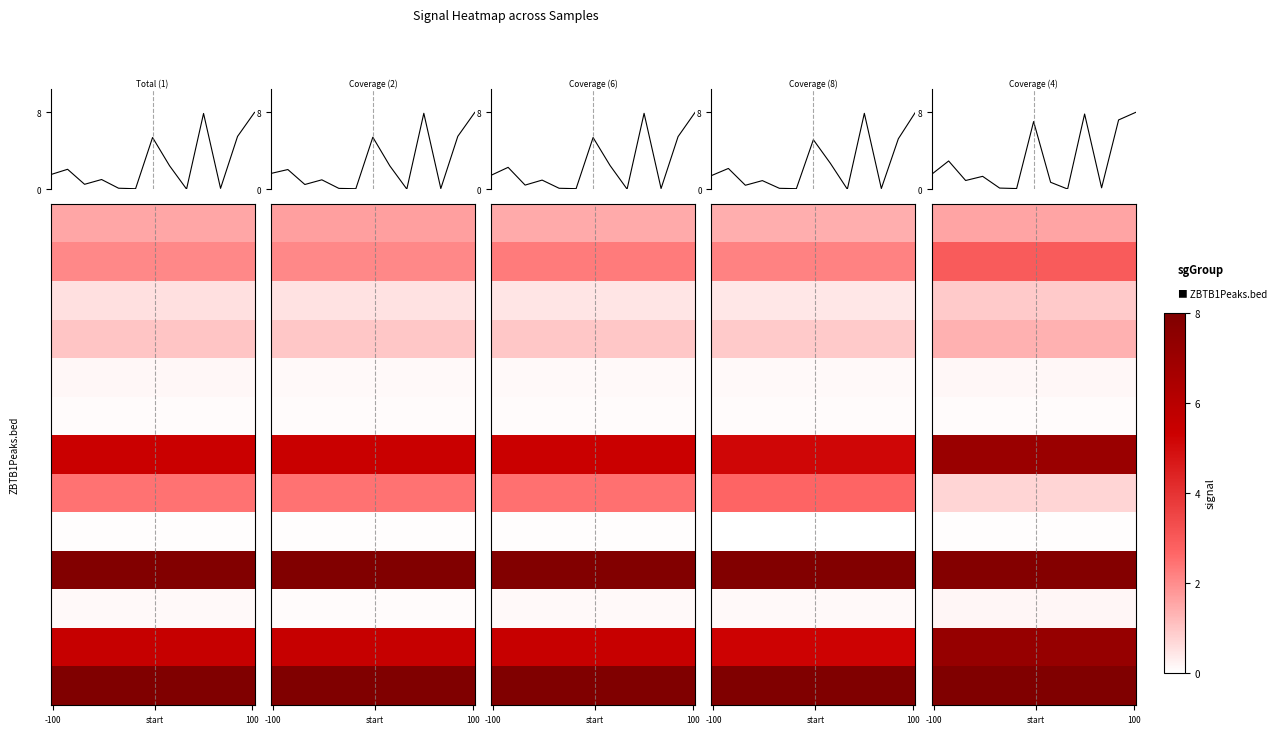

Read the 2 value at 6.

0.1